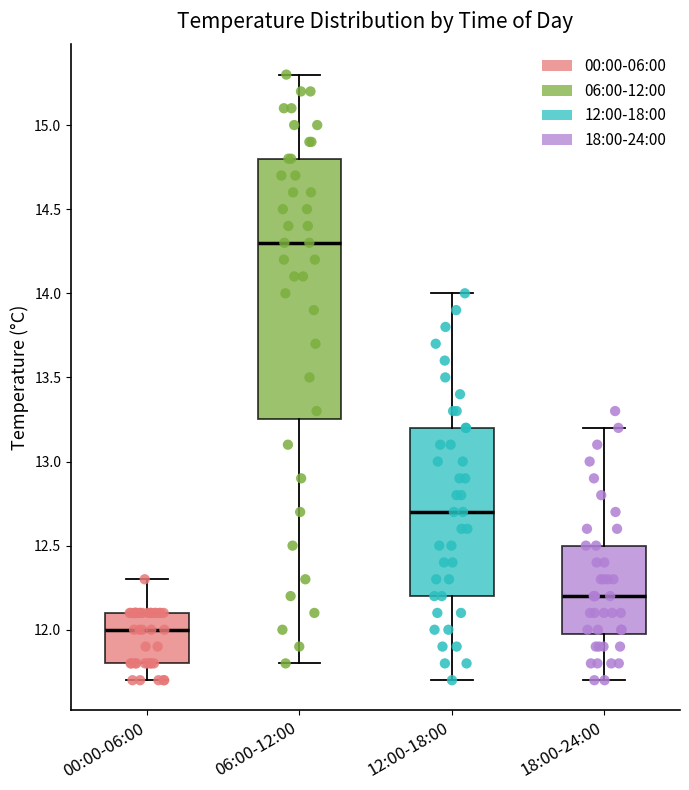

Where does the median line of the box for 12:00-18:00 sit on the y-axis? The values are not printed on the chart, so give them approximately, as read against the axis.

12.70